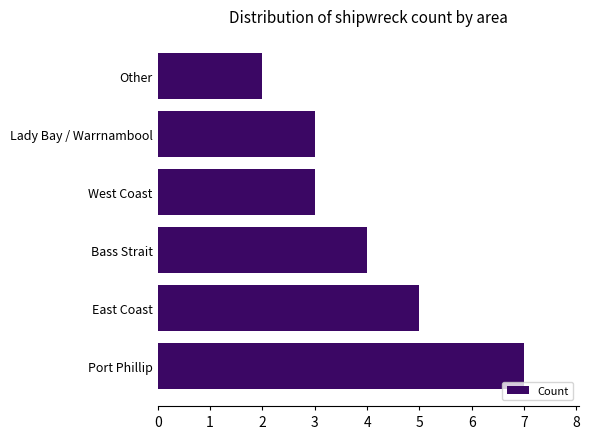

The chart shows a value of 2 at Other. True or false?

True